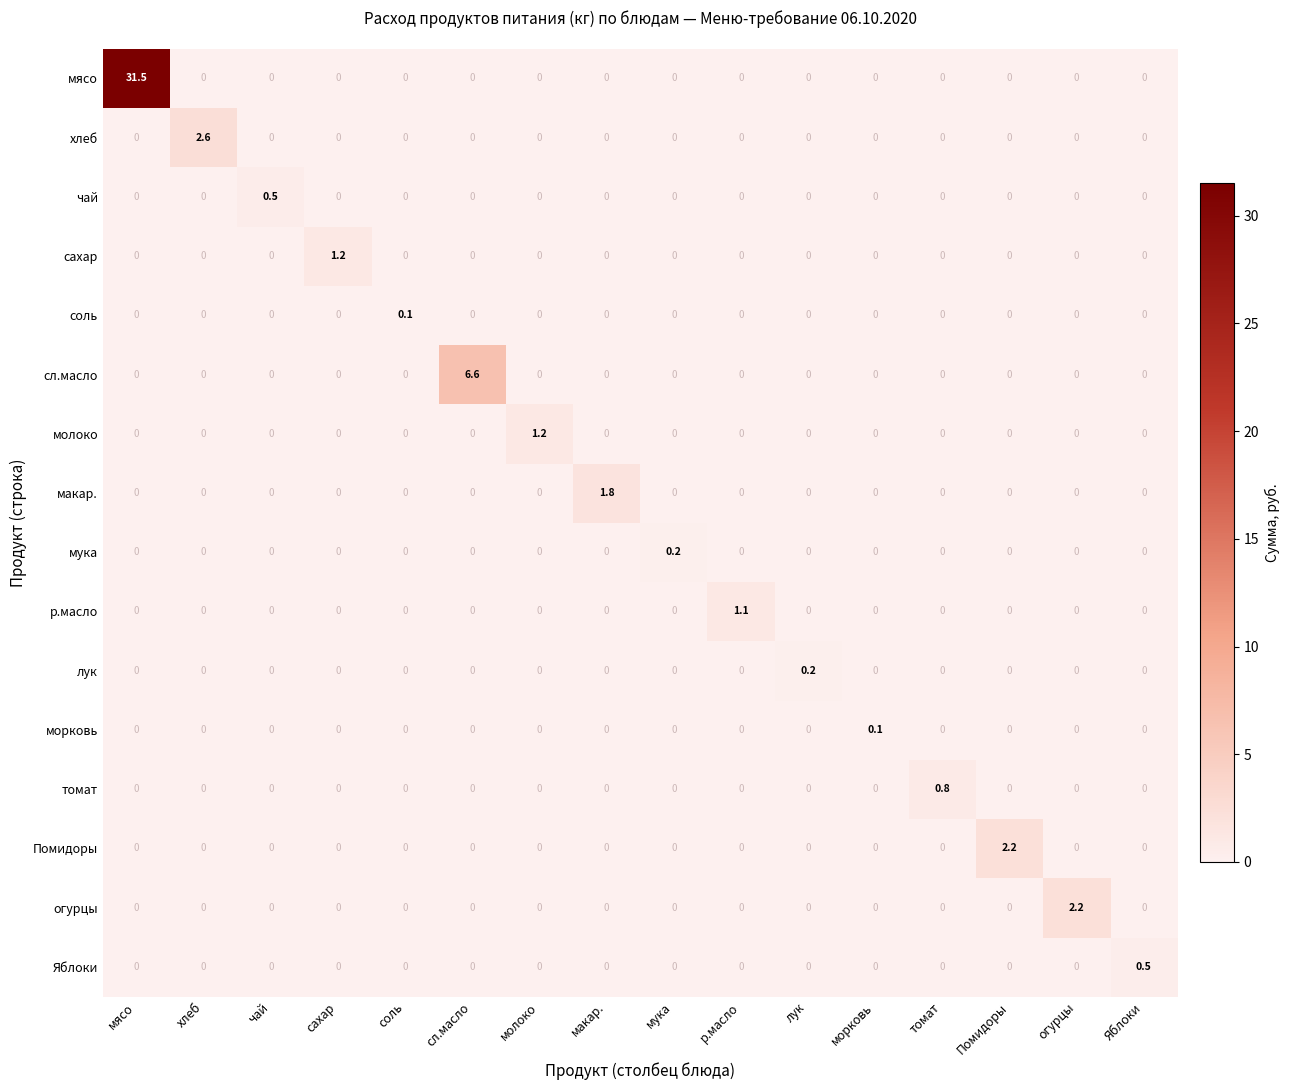

Between хлеб and Помидоры, which series saw the biggest shift?

хлеб